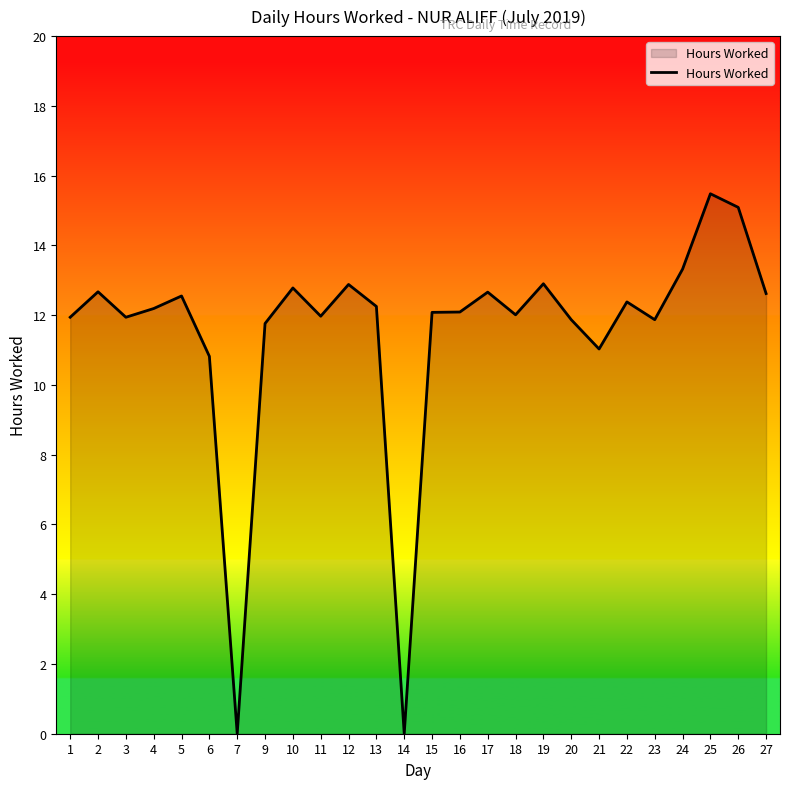

What is the difference between the maximum and minimum values?

15.5